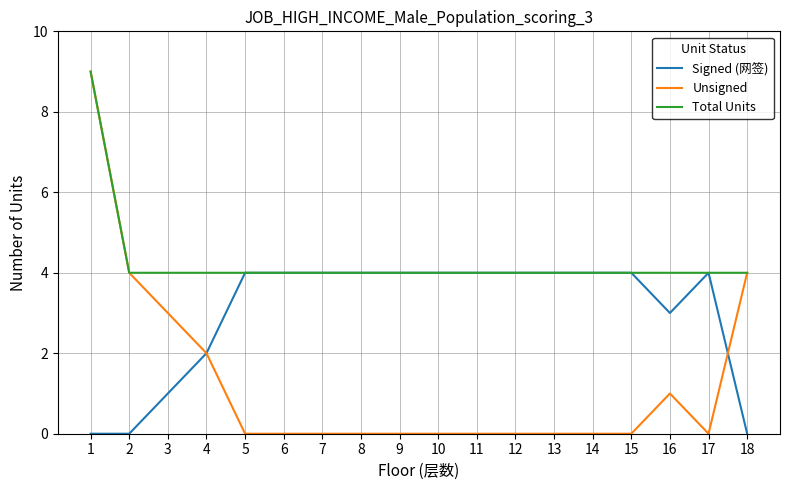

What is the highest value of the Total Units series?

9